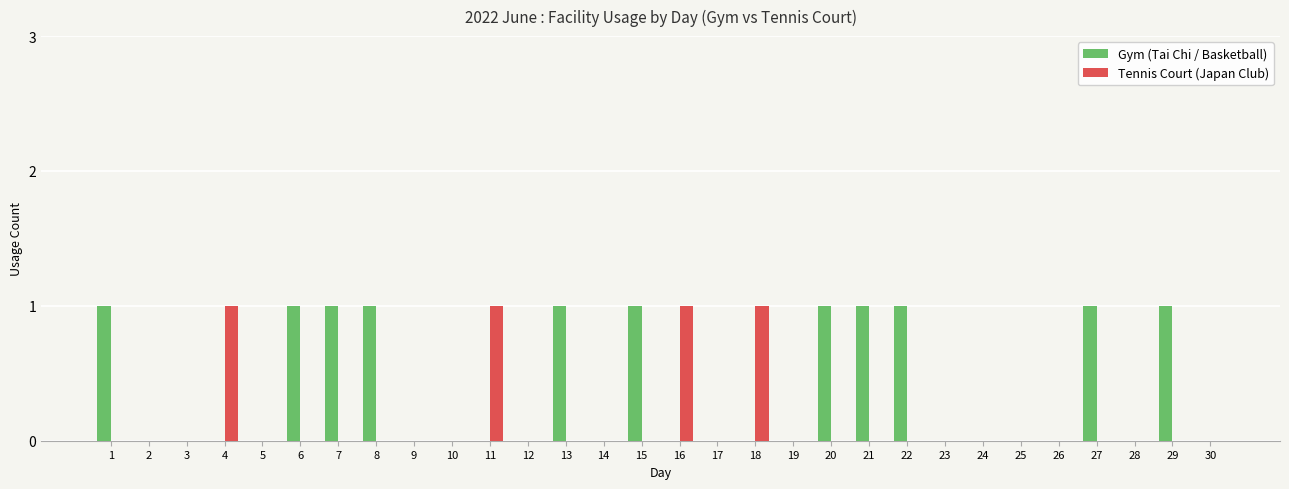

True or false: Tennis Court (Japan Club) has a value of 0 at 20.

True